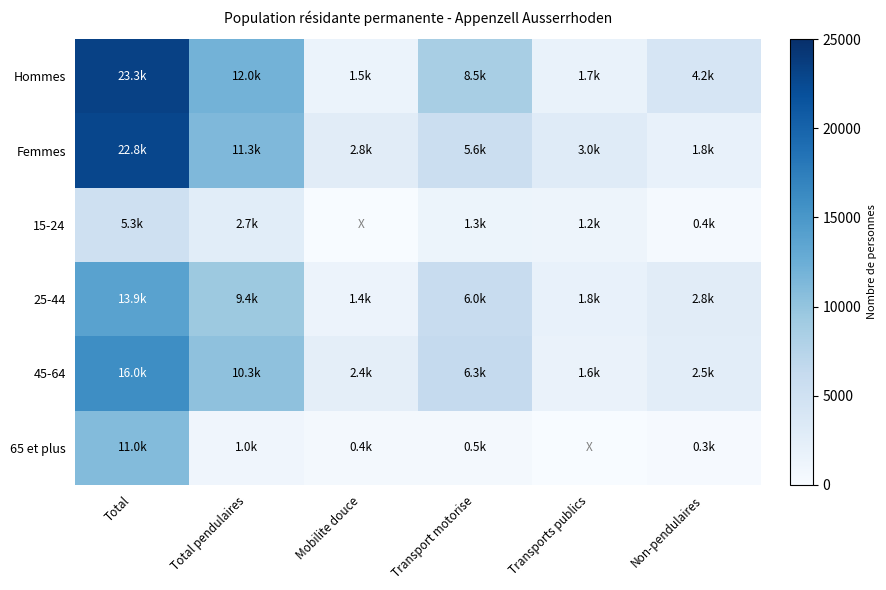

List the series in order of their peak value, highest first.

Hommes, Femmes, 45-64, 25-44, 65 et plus, 15-24